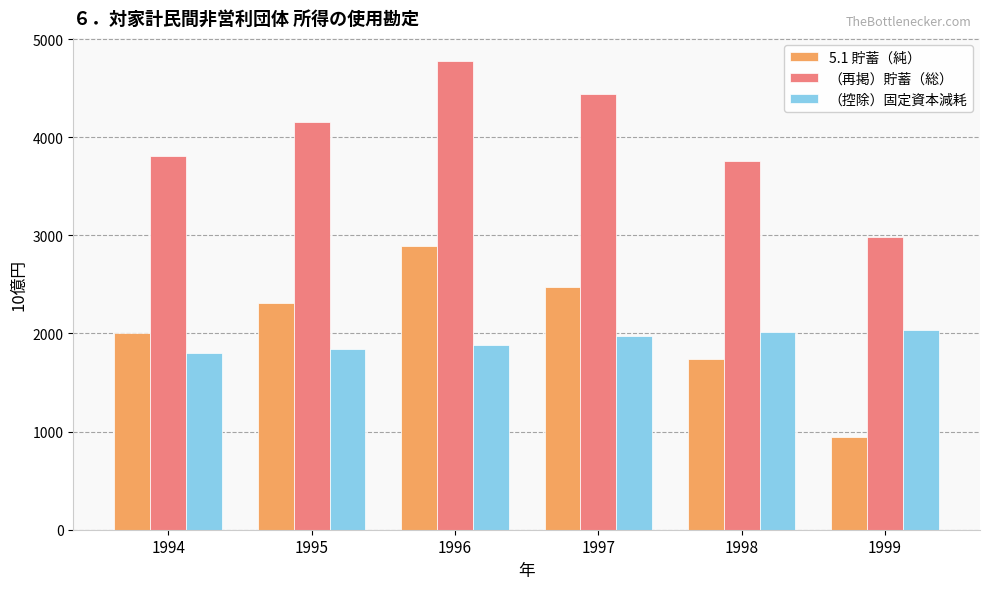

Which series has the largest total across all categories?

（再掲）貯蓄（総）